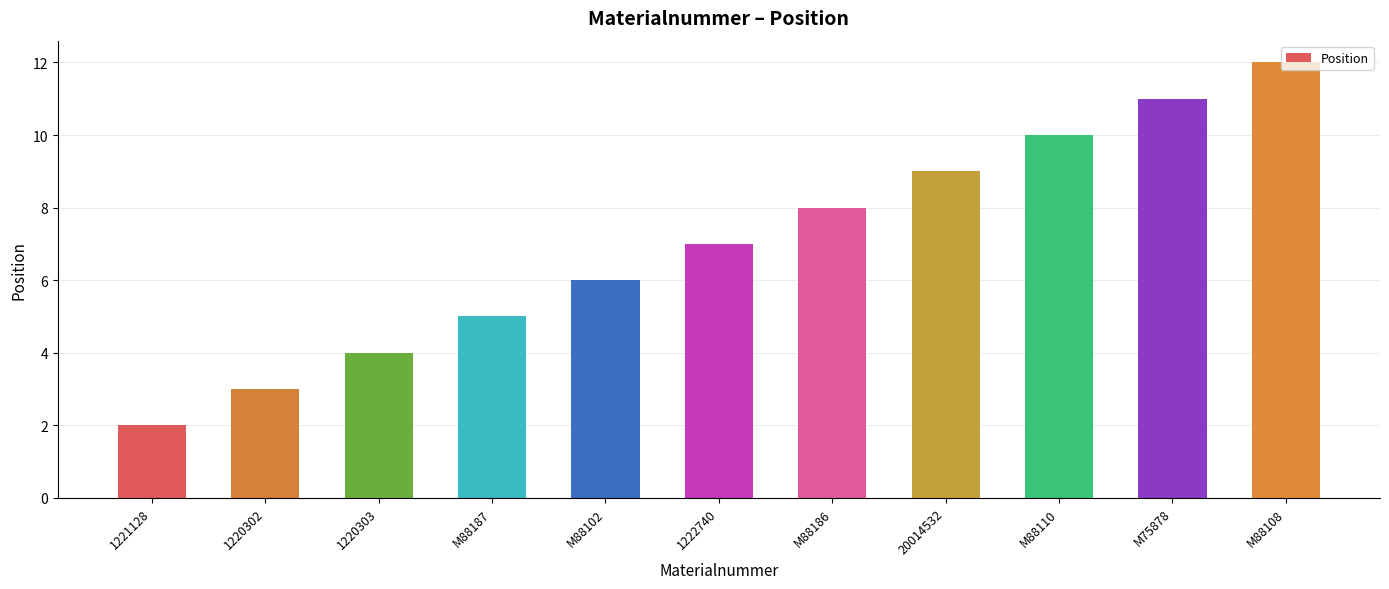

The value at 20014532 is 12. True or false?

False